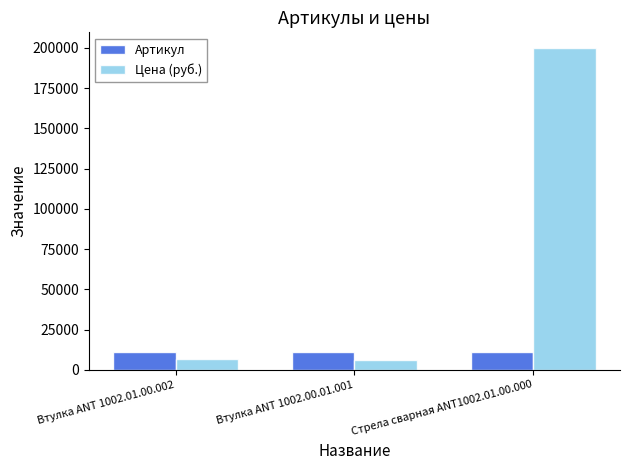

Rank the series at Стрела сварная ANT1002.01.00.000 from lowest to highest value.

Артикул, Цена (руб.)